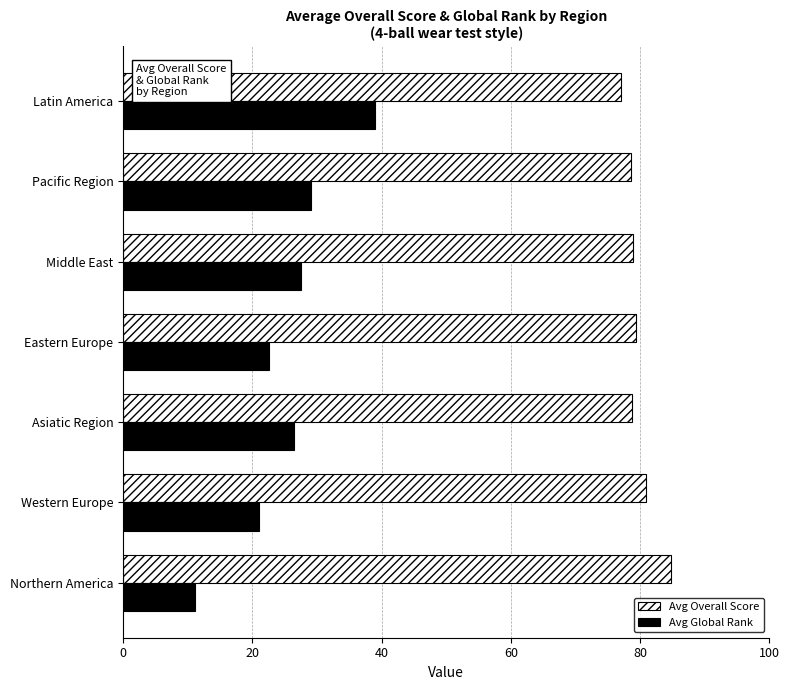

Rank the series by their maximum value, from highest to lowest.

Avg Overall Score, Avg Global Rank